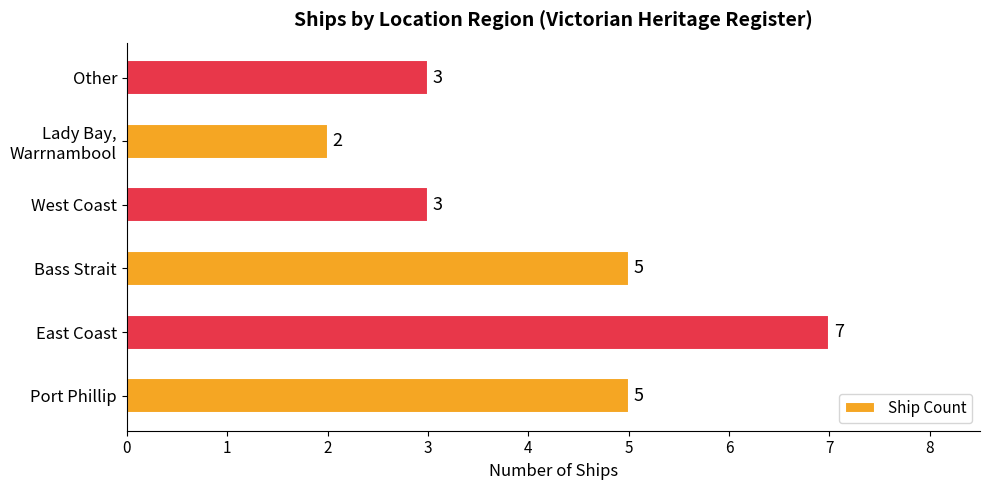

What is the difference between the maximum and minimum values?

5